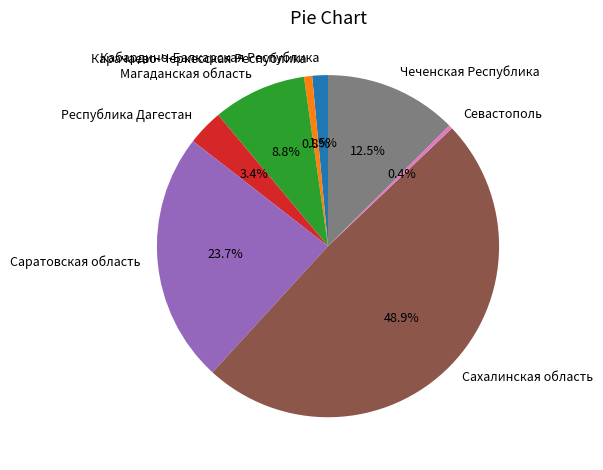

Does Севастополь account for over 50% of the chart?

No